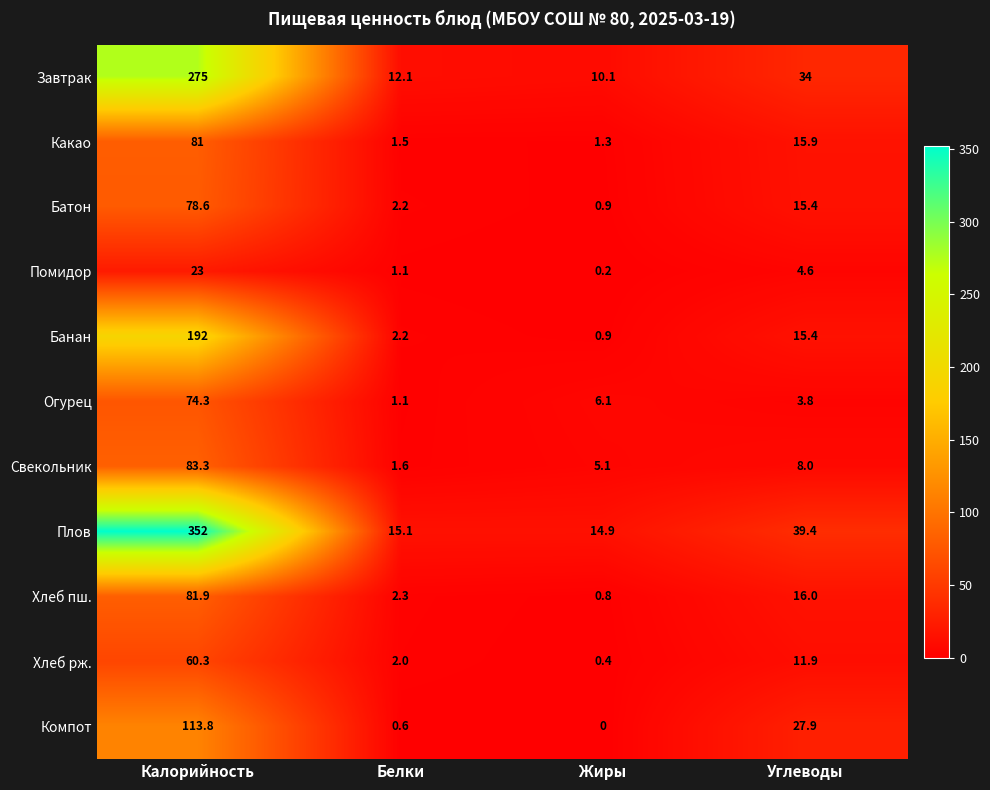

How many data points in Хлеб рж. are above 11?

2